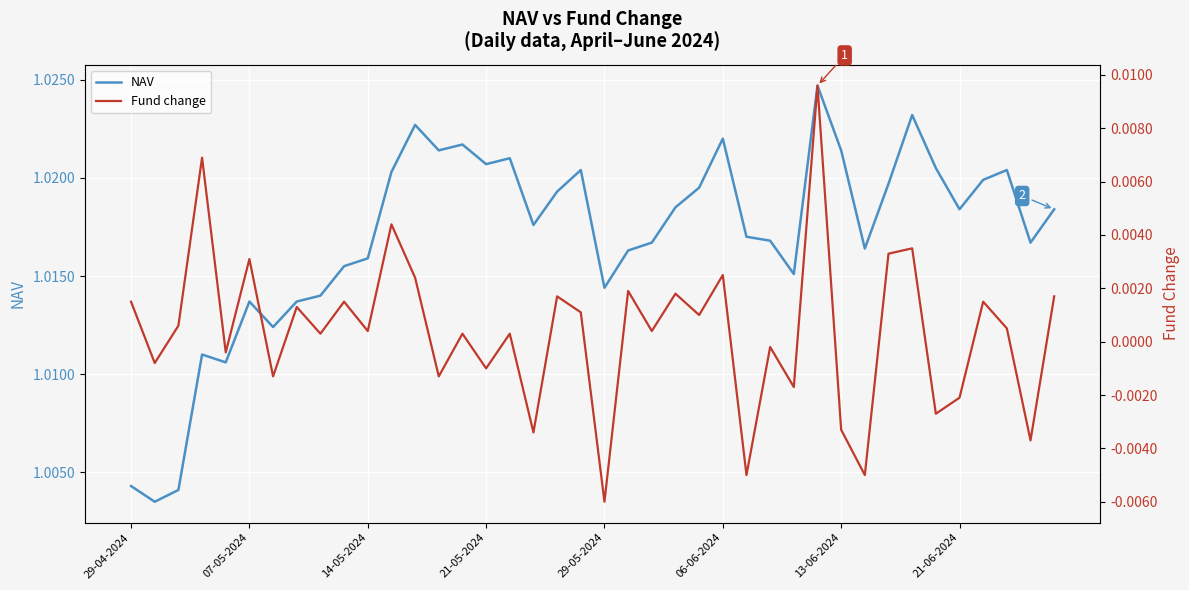

At 22, list the series in order from largest to smallest.

NAV, Fund change